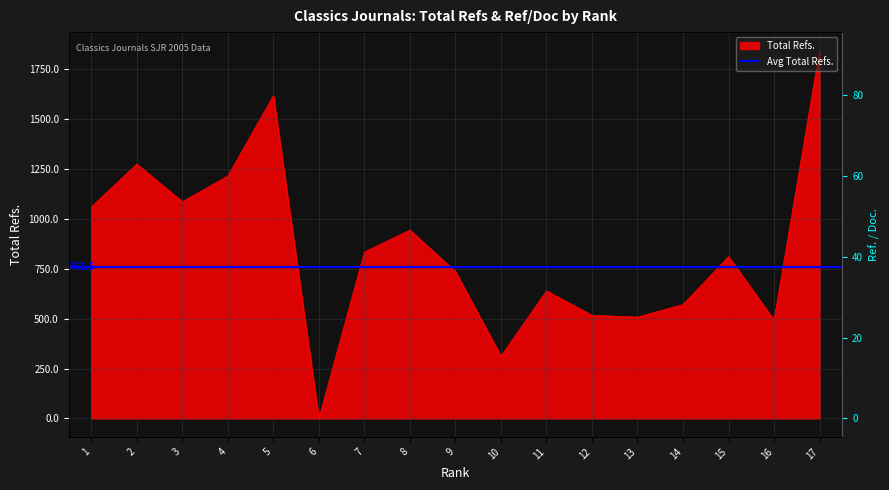

Which label corresponds to the largest value in the chart?

17